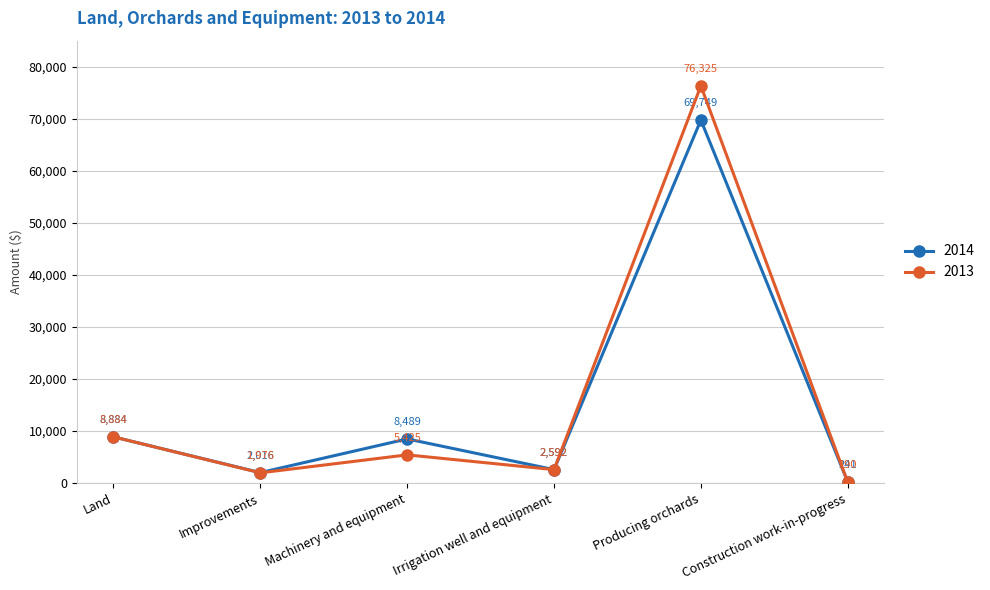

Rank the categories by 2013 value from highest to lowest.

Producing orchards, Land, Machinery and equipment, Irrigation well and equipment, Improvements, Construction work-in-progress